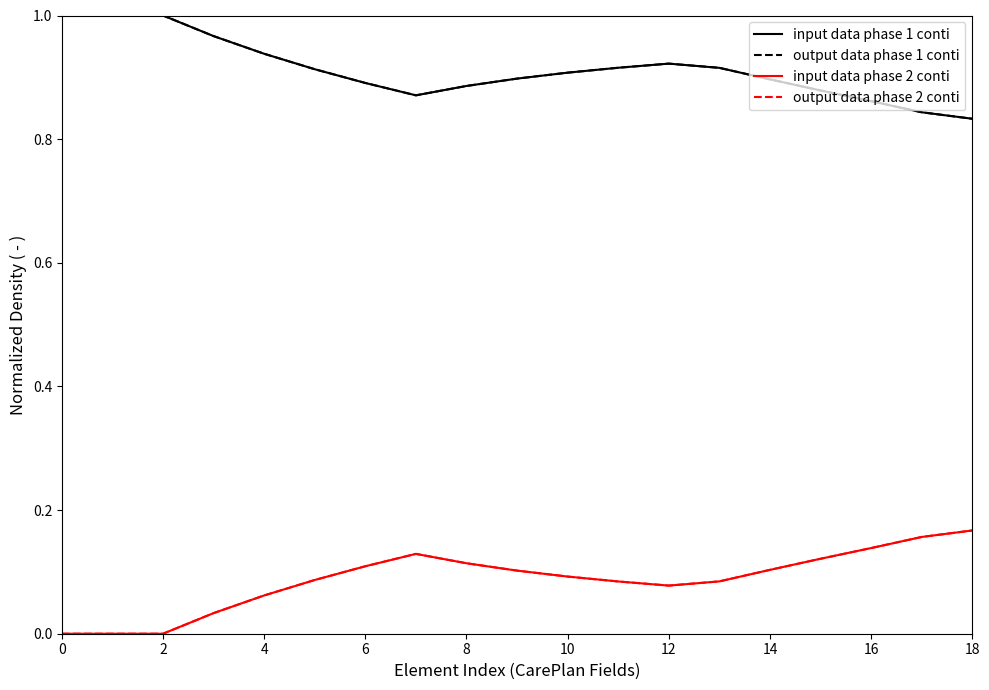

Which series has the largest total across all categories?

input data phase 1 conti